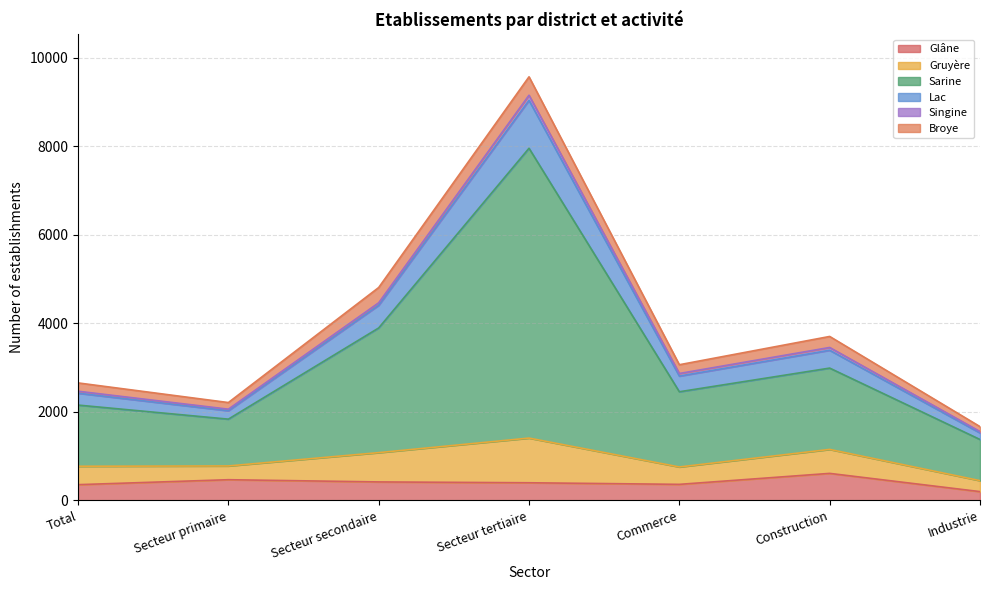

True or false: Glâne has a value of 354 at Total.

True